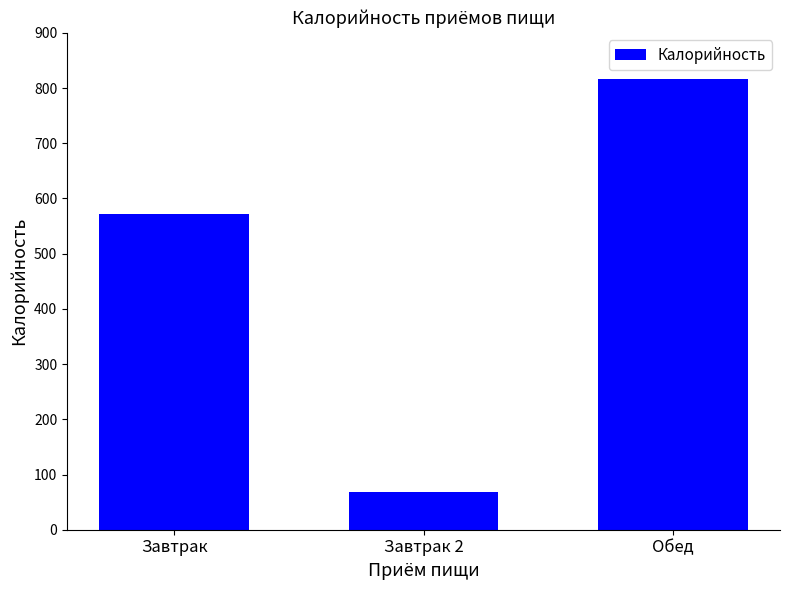

What is the smallest value displayed?

68